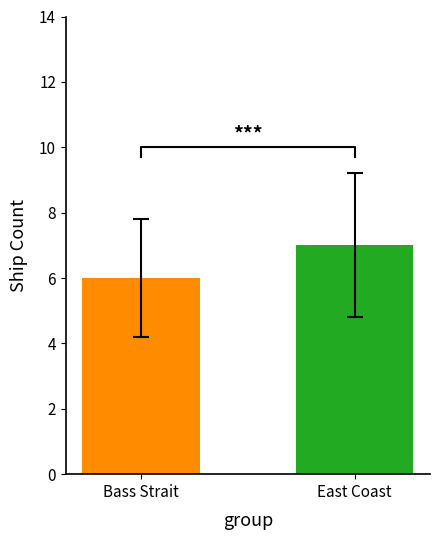

Rank the categories by value from lowest to highest.

Bass Strait, East Coast